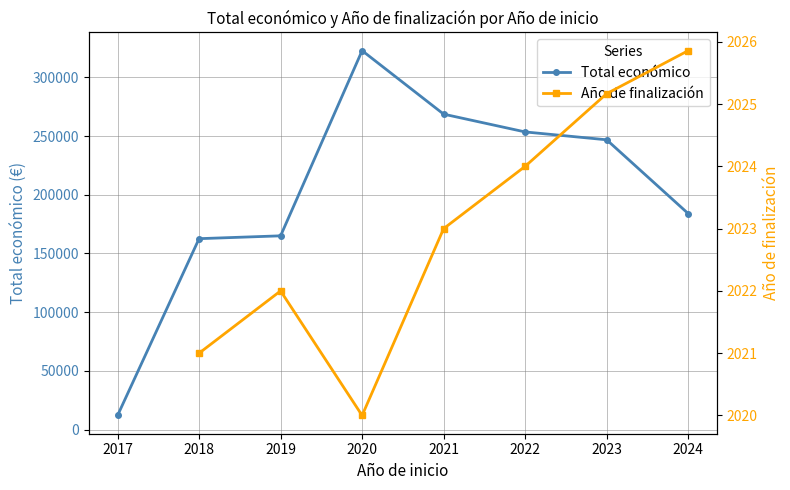

At how many categories does at least one series exceed 19696?

7